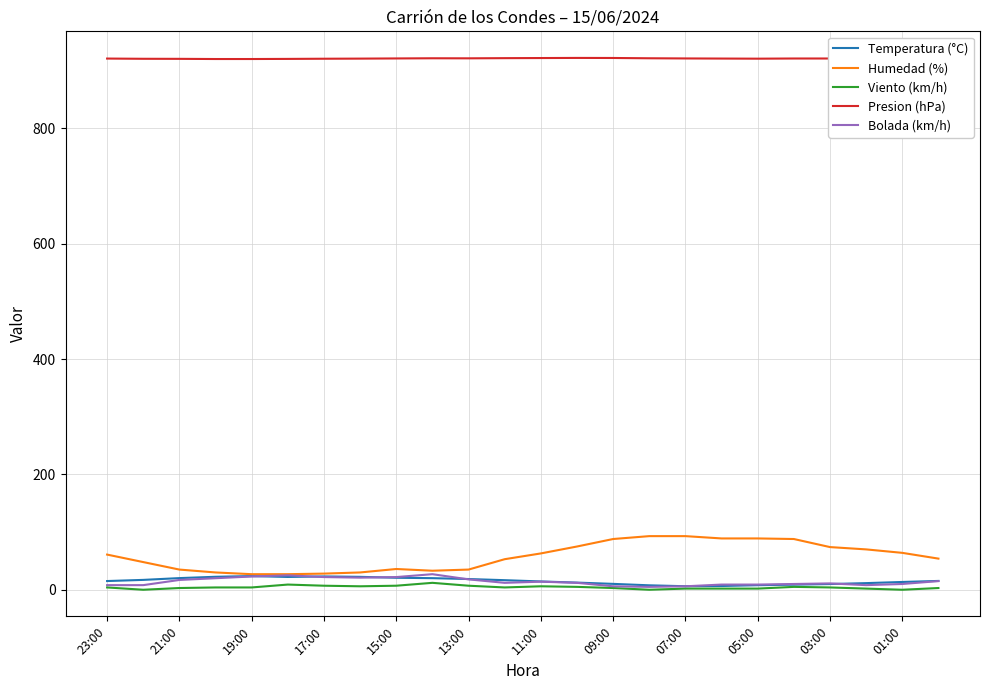

True or false: Presion (hPa) and Bolada (km/h) cross at least once.

False